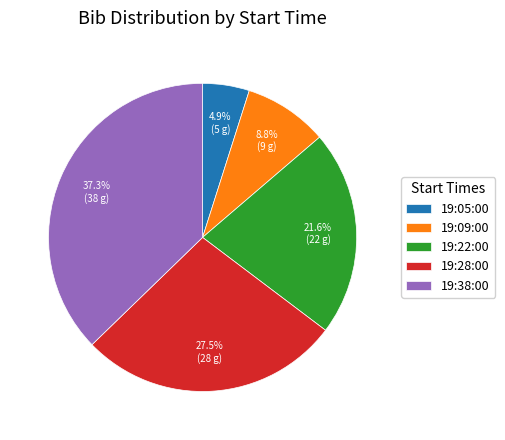

To the nearest percent, what is the combined percentage of 19:38:00 and 19:09:00?

46%